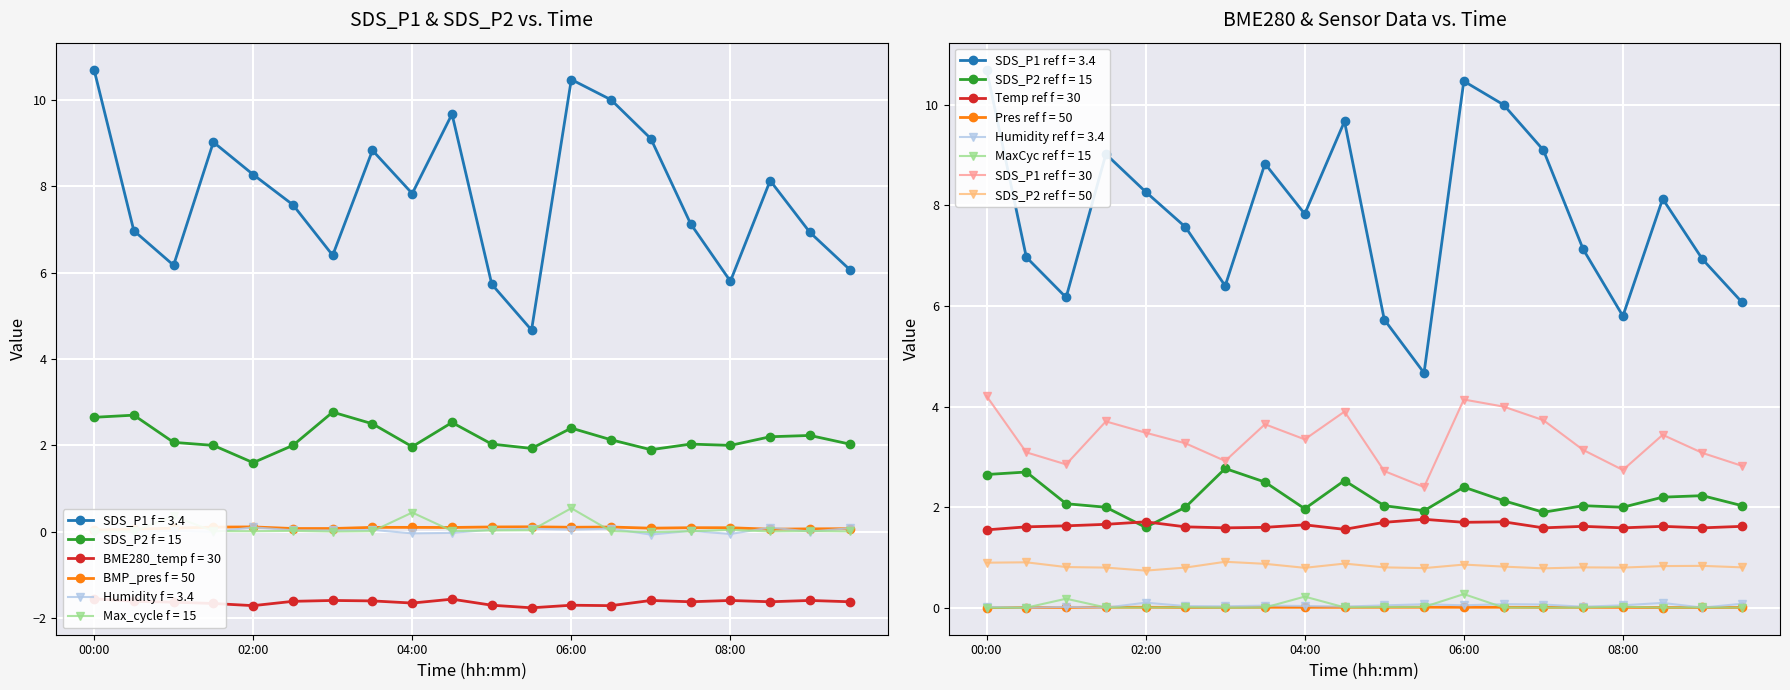

True or false: BME280_temperature and BME280_humidity cross at least once.

False